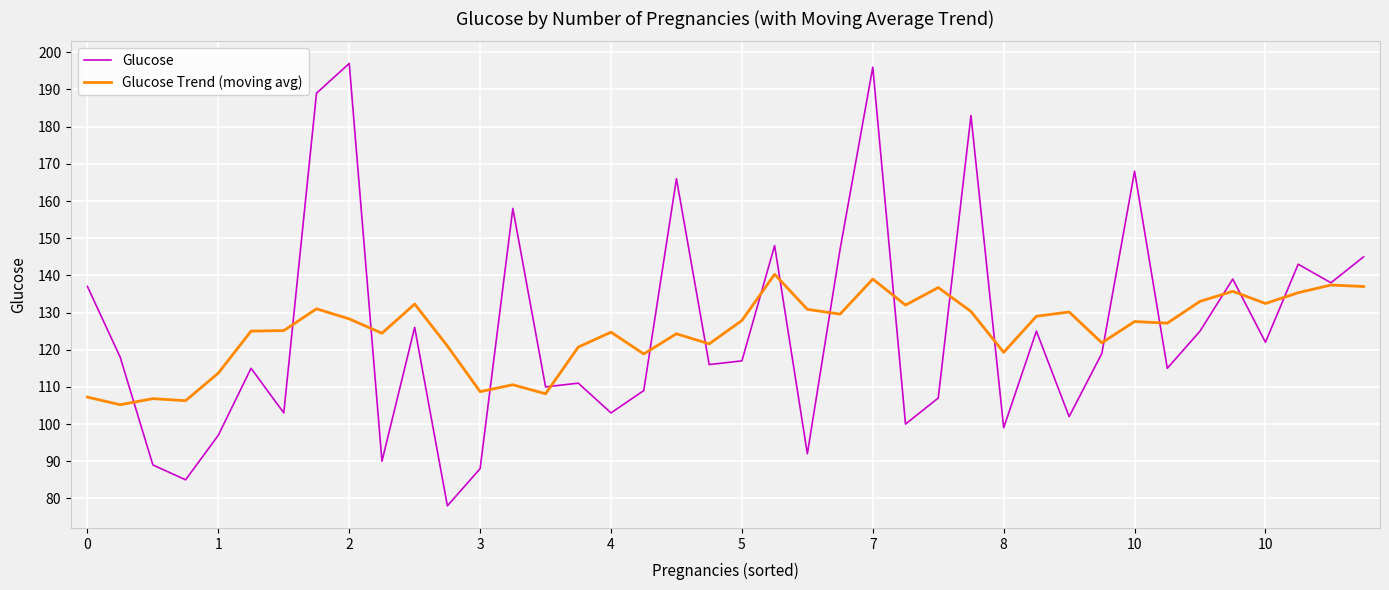

True or false: Glucose Trend (moving avg) and Glucose intersect in this chart.

True